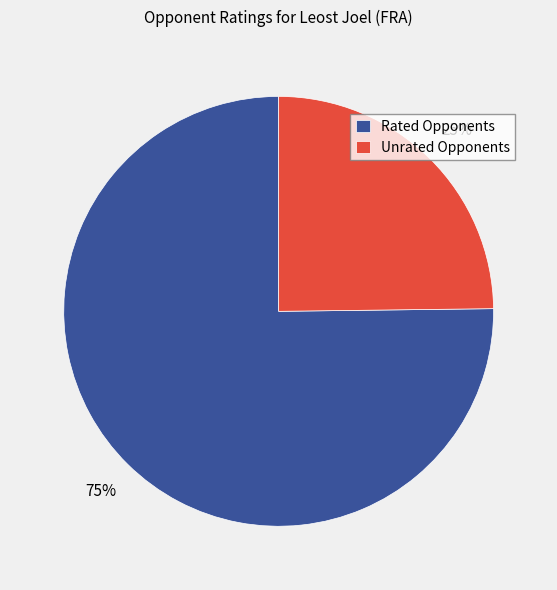

How many segments does this pie chart have?

2